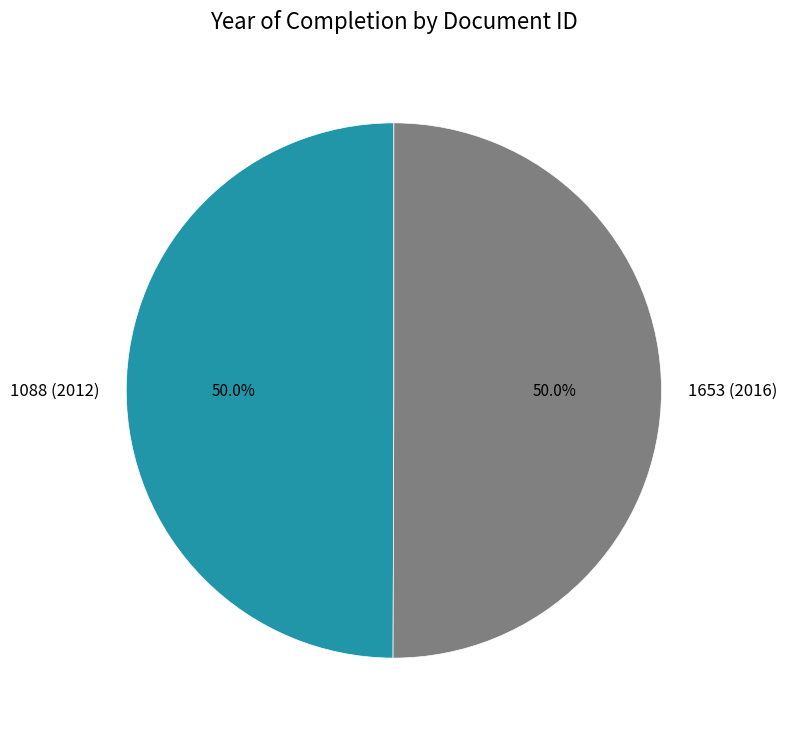

How many slices are in this pie chart?

2